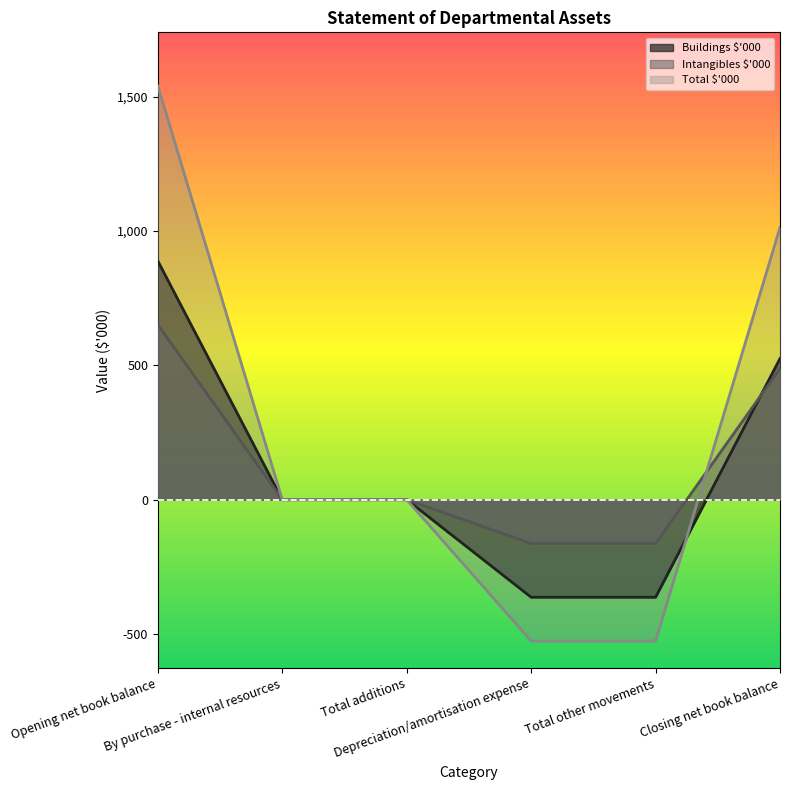

Reading right to left, list all the values displayed in this chart.

Buildings $'000: 525	-363	-363	0	0	888
Intangibles $'000: 488	-163	-163	0	0	651
Total $'000: 1013	-526	-526	0	0	1539